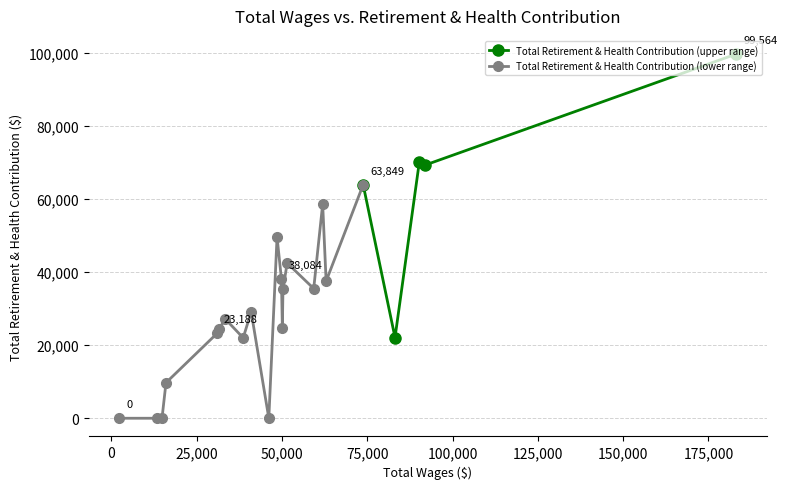

What is the lowest value of the Total Retirement & Health Contribution (upper range) series?

22065